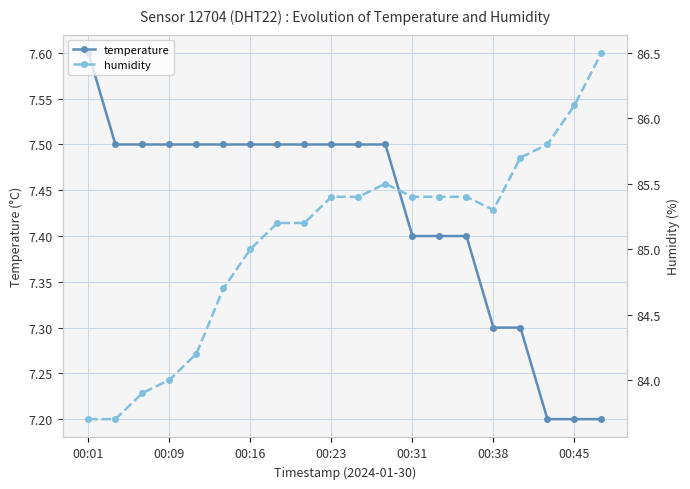

Is it true that temperature equals 7.2 at 00:45?

True